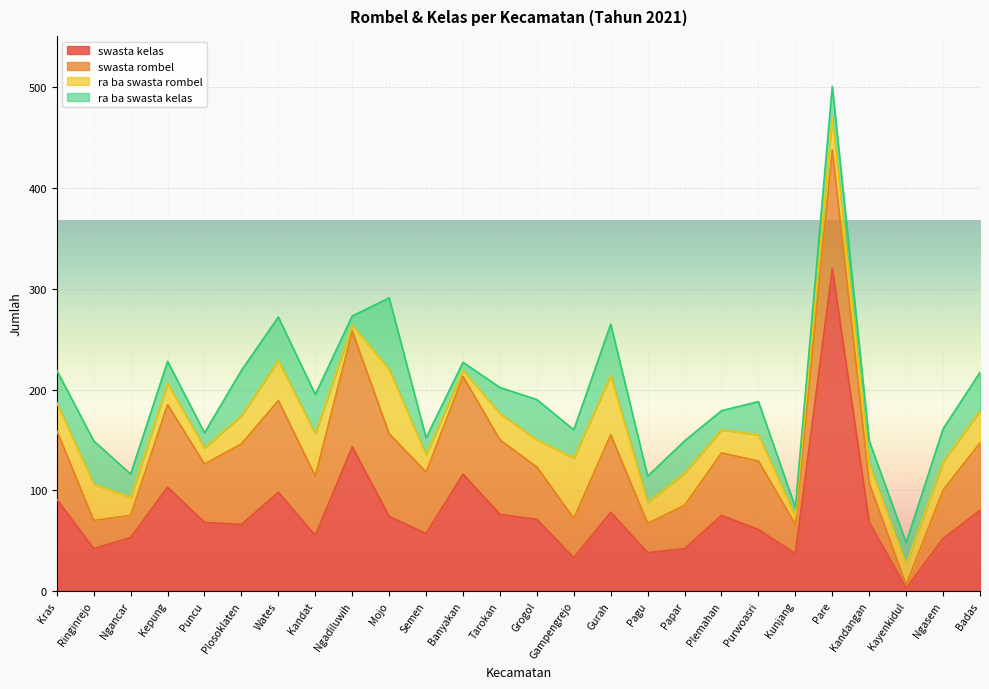

At which category does the chart reach its minimum across all series?

Kayenkidul